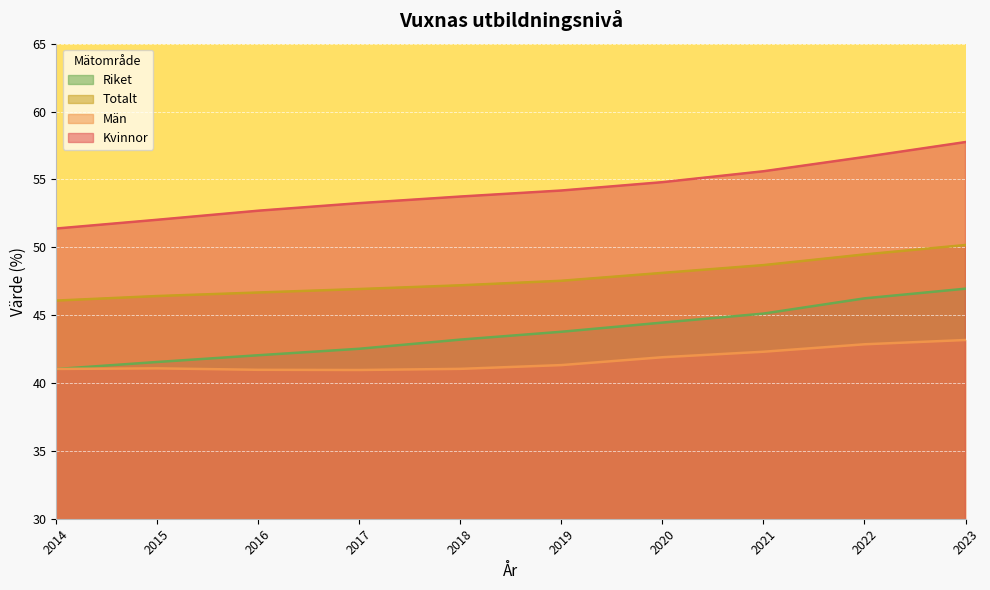

True or false: Riket and Totalt intersect in this chart.

False